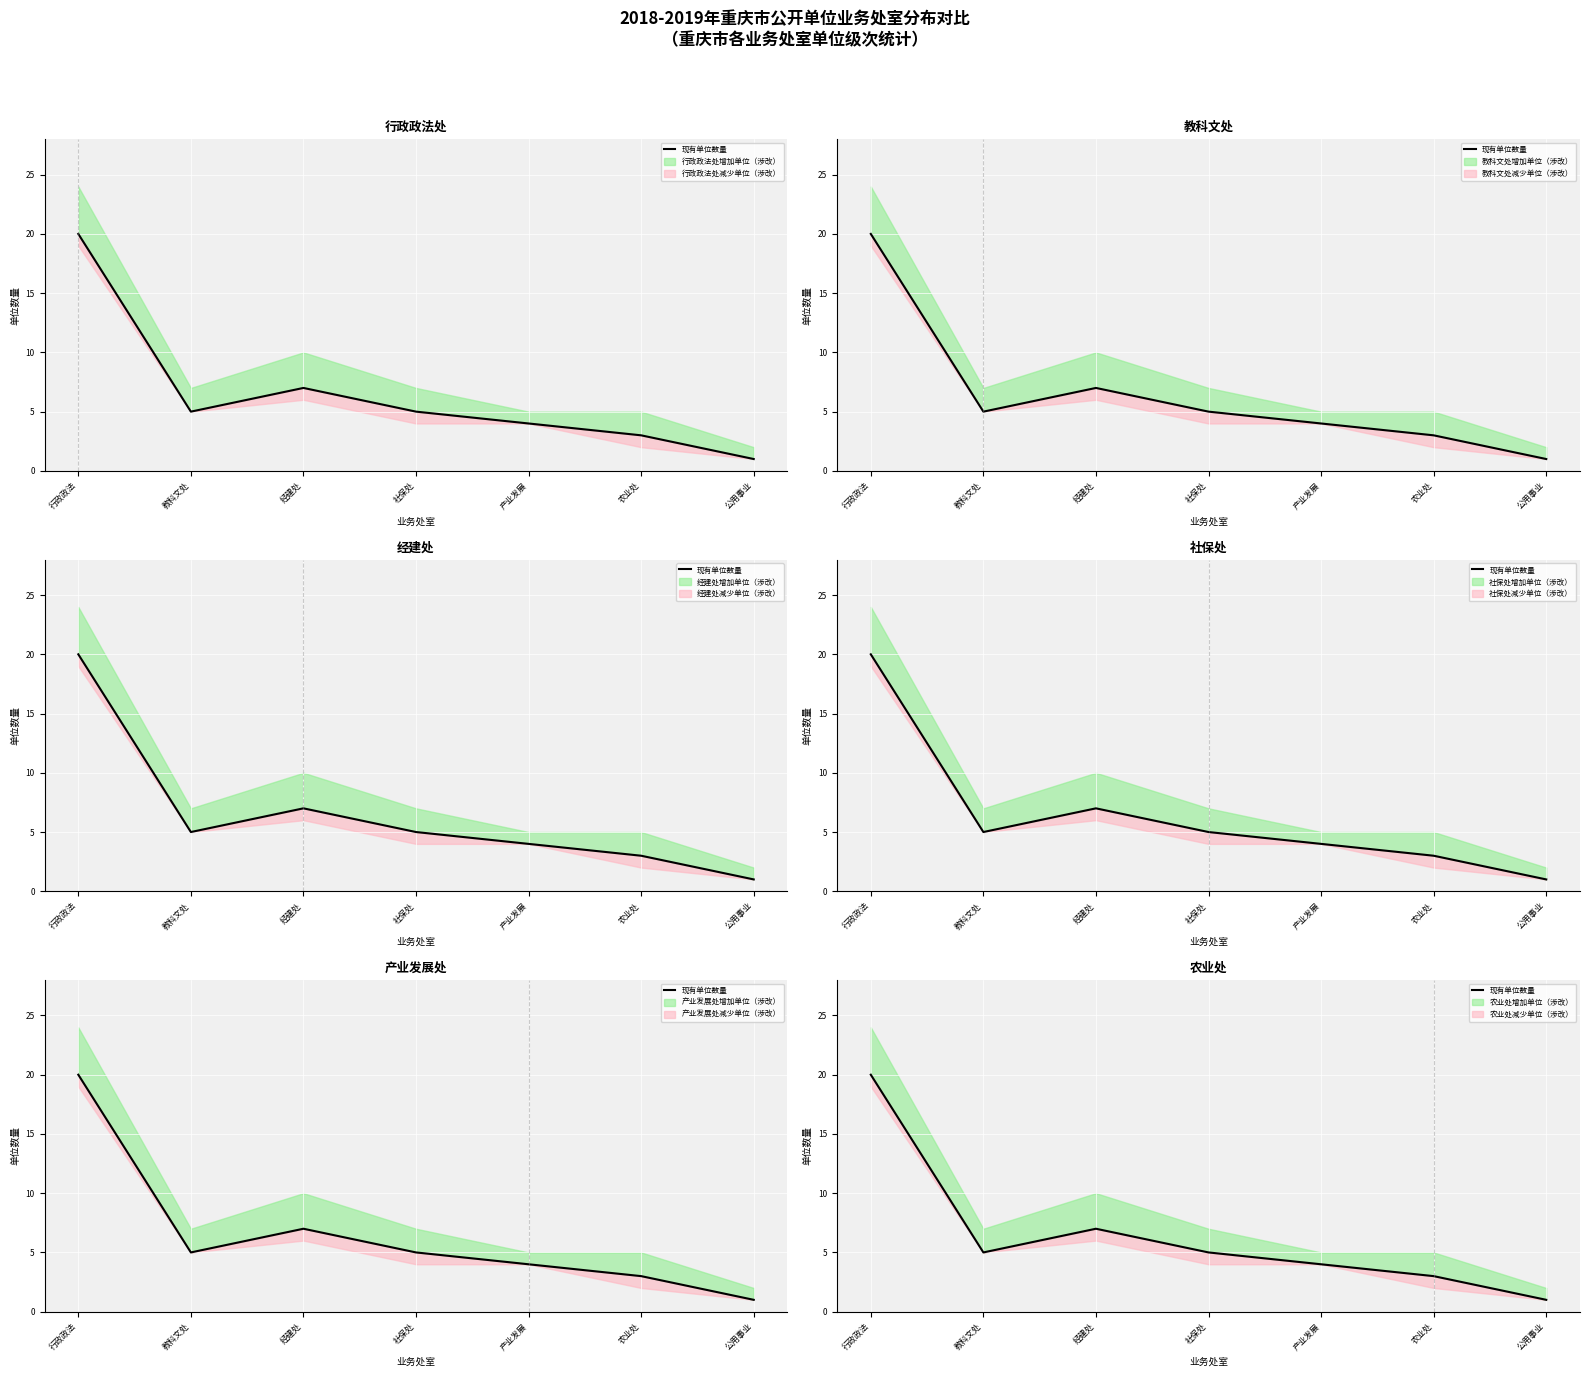

Rank the categories by value from lowest to highest.

公用事业, 农业处, 产业发展, 教科文处, 社保处, 经建处, 行政政法